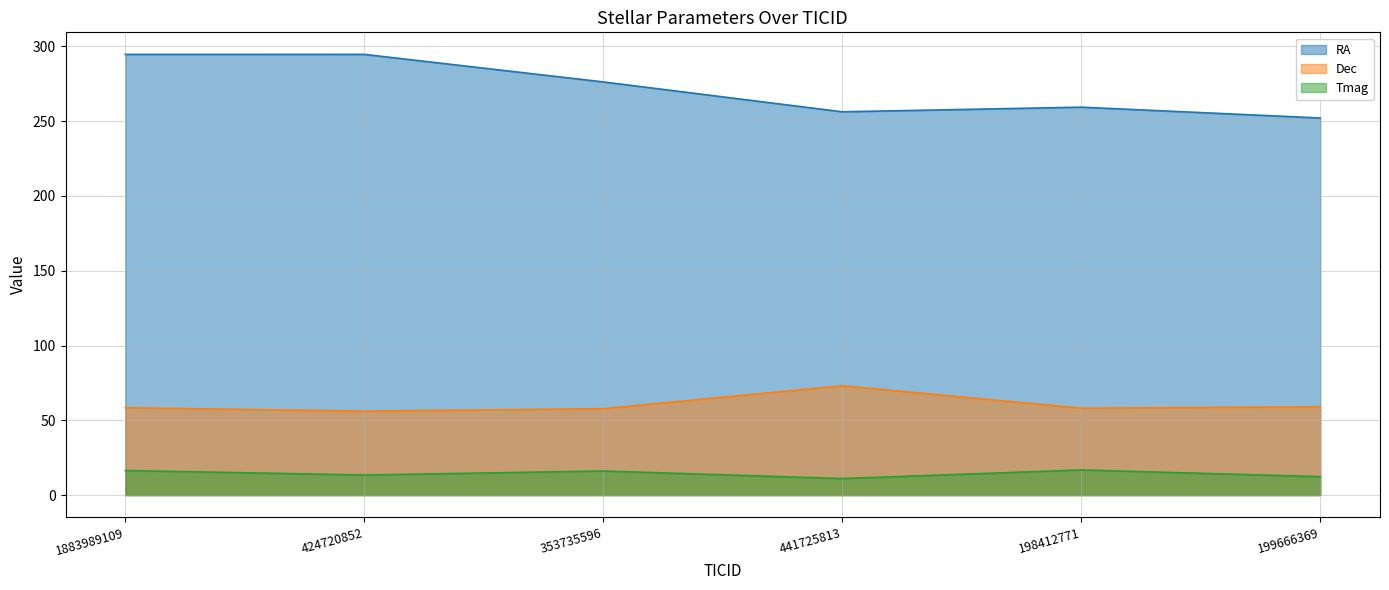

Is it true that RA equals 136.8 at 441725813?

False